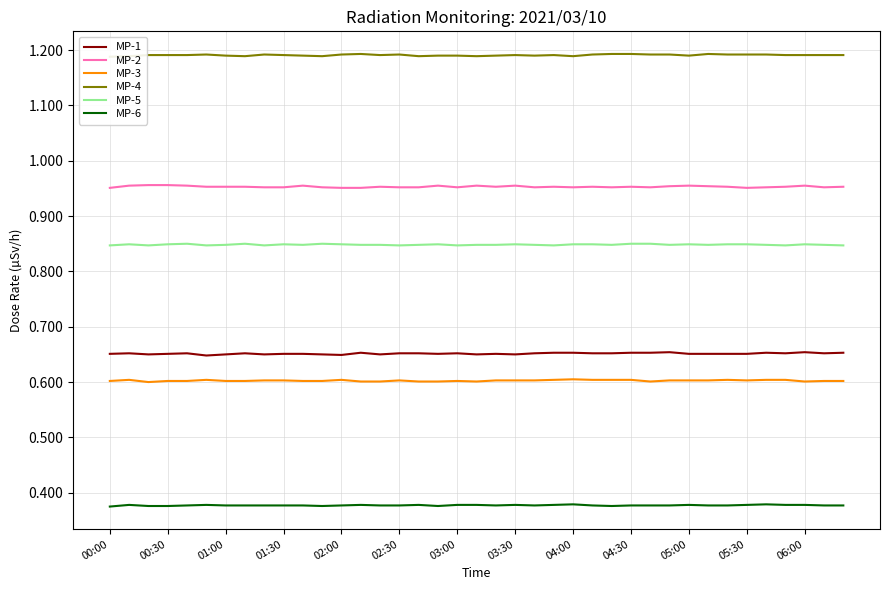

Which category has the highest value across all series?

13